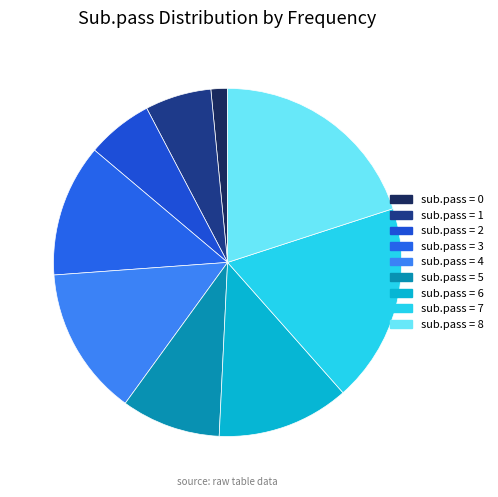

How many segments does this pie chart have?

9